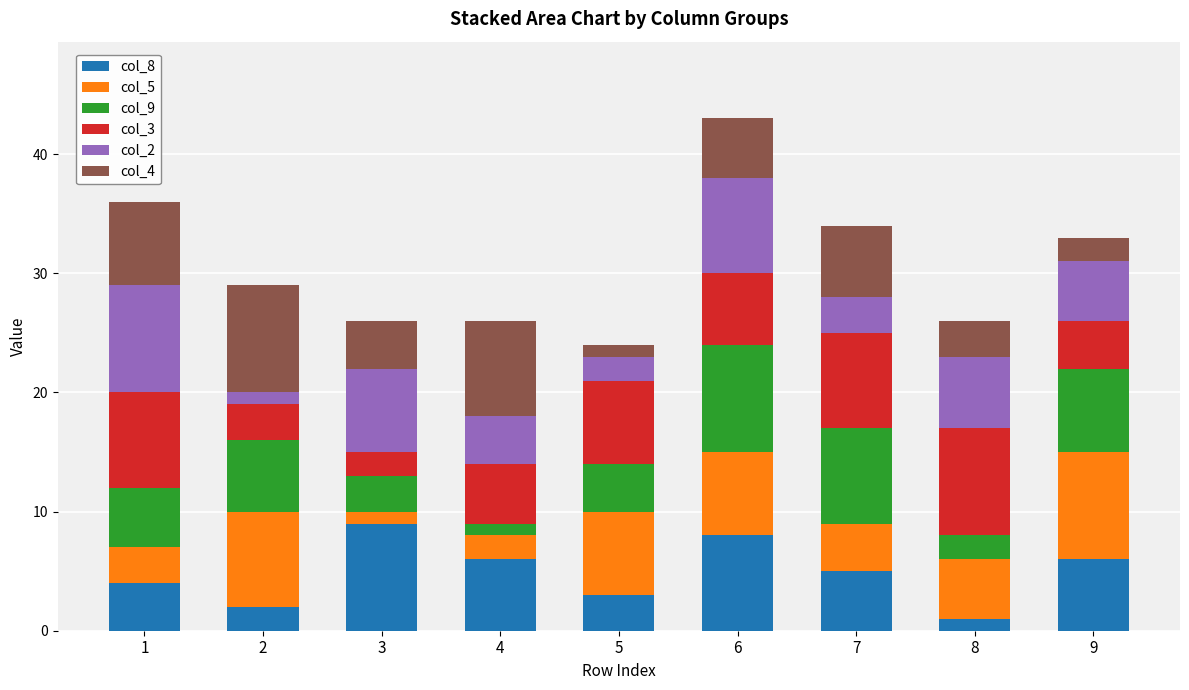

At which category is the sum across all series the highest?

6